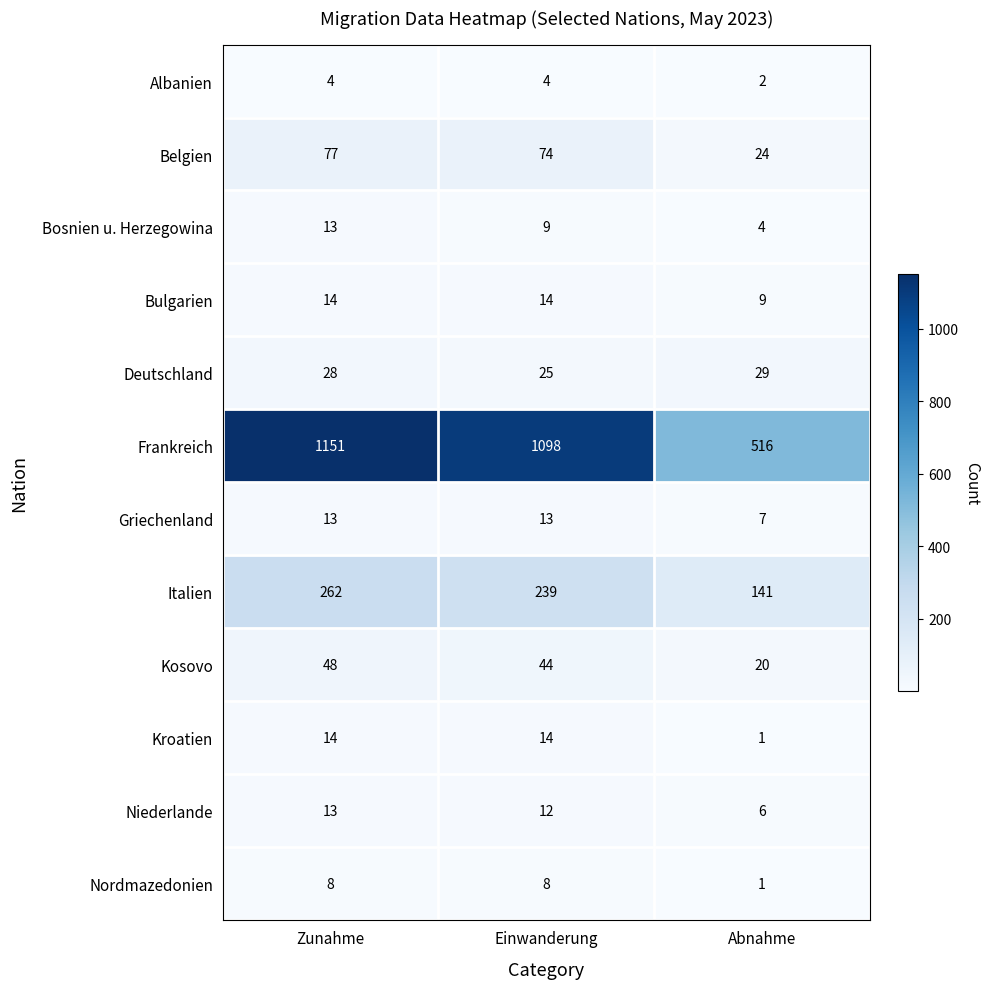

Count the Albanien values in the range 2 to 4.

3